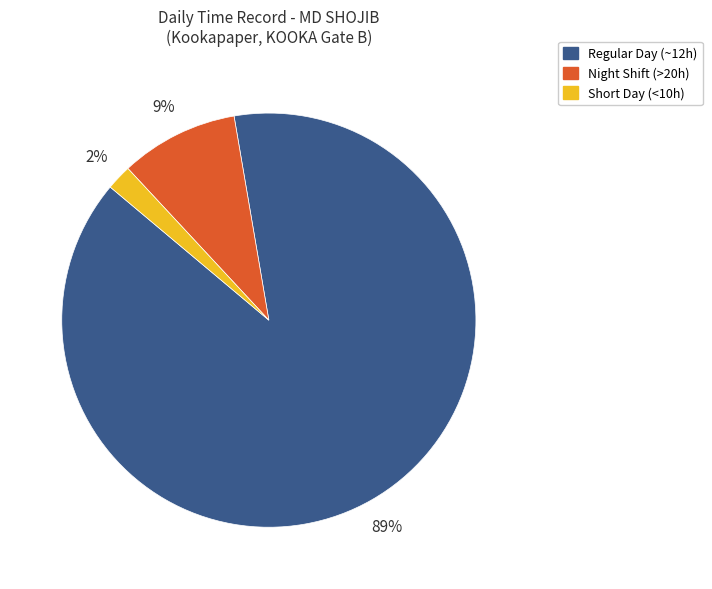

Rank the categories by value from highest to lowest.

Regular Day (~12h), Night Shift (>20h), Short Day (<10h)